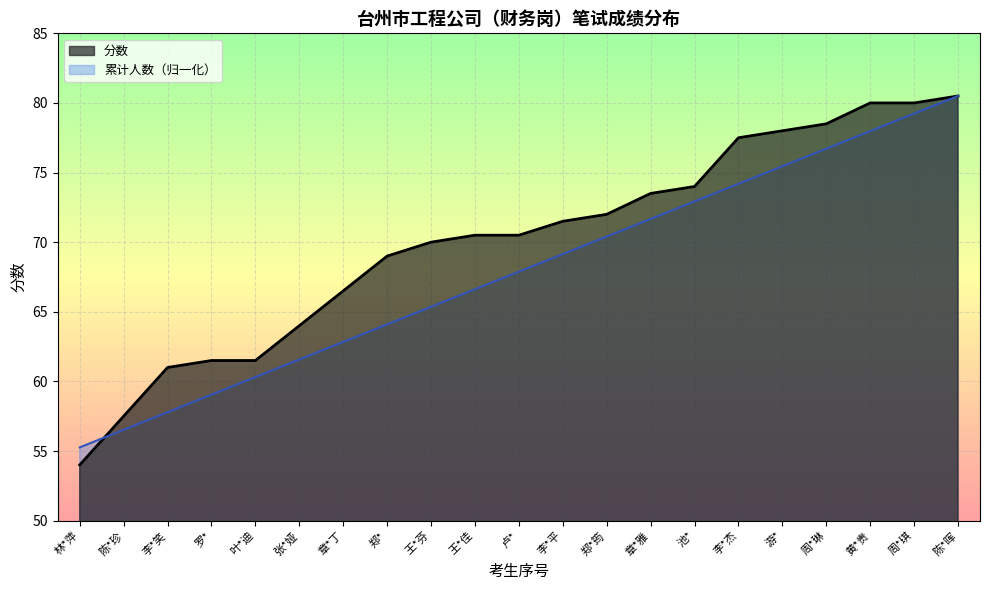

What is the greatest value displayed?

80.5